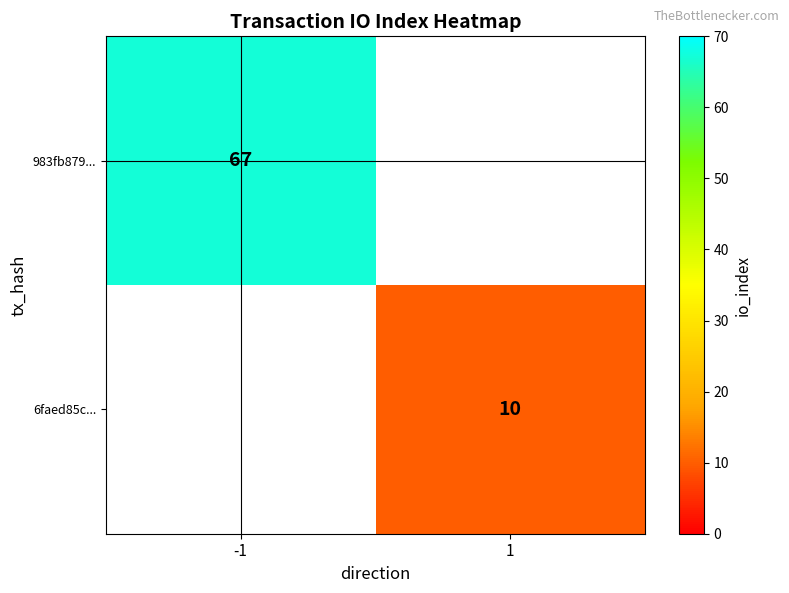

Is it true that 983fb879... equals 67 at -1?

True